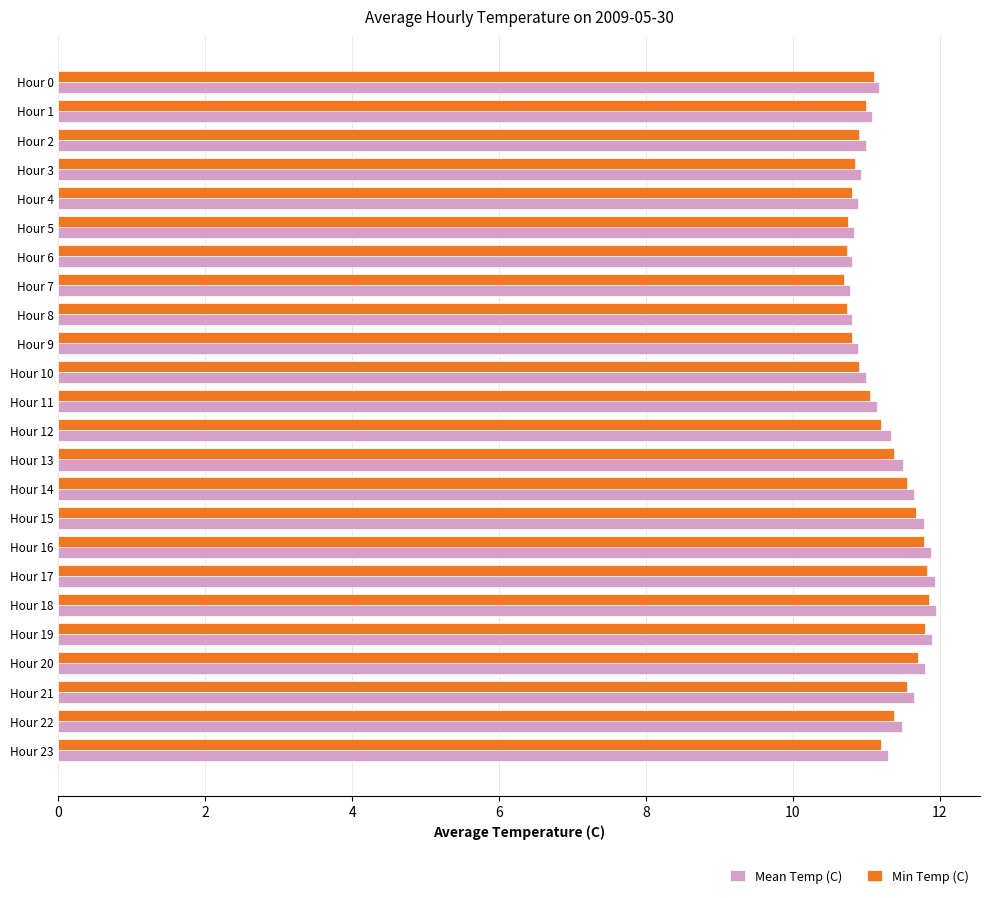

What is the sum of the Min Temp (C) values at Hour 8 and Hour 14?

22.3